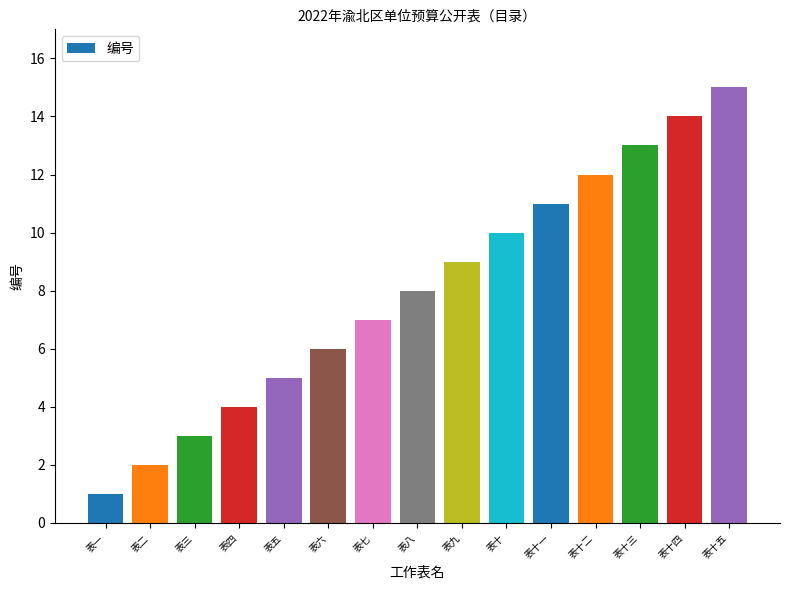

What position from the right is 表九?

7